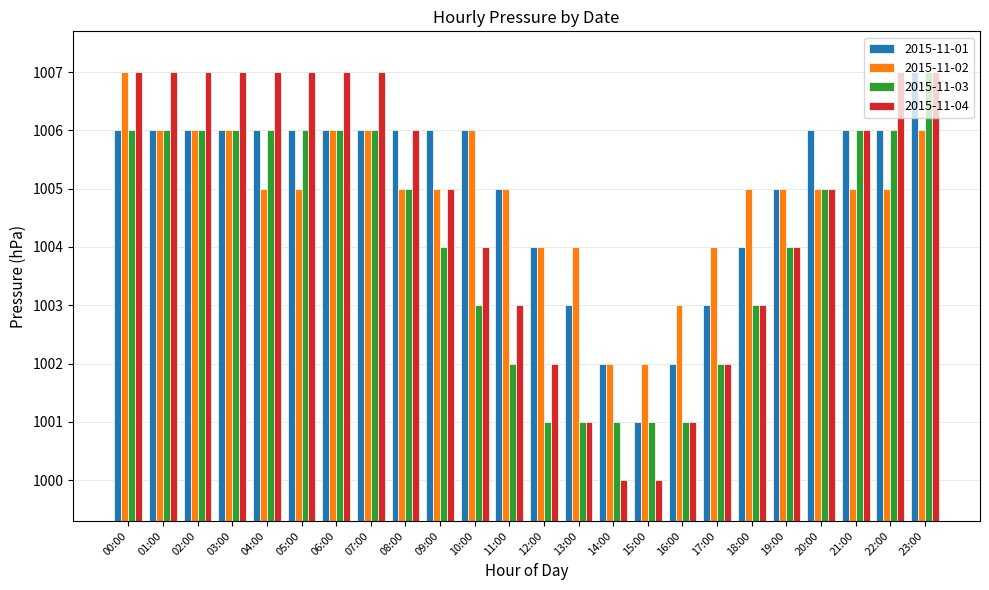

What are all the series names shown in the legend?

2015-11-01, 2015-11-02, 2015-11-03, 2015-11-04